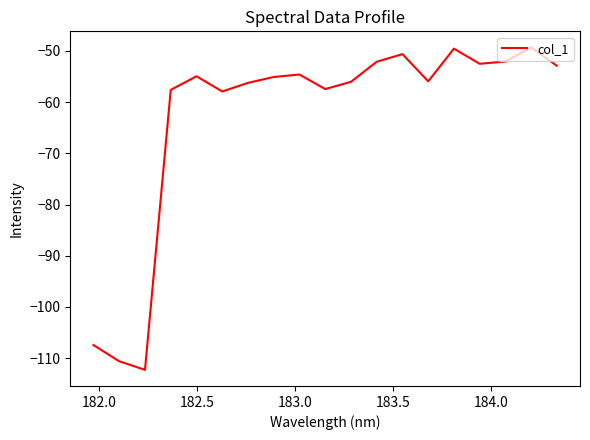

How many interior local valleys (lower than both neighbors) does the data have?

5